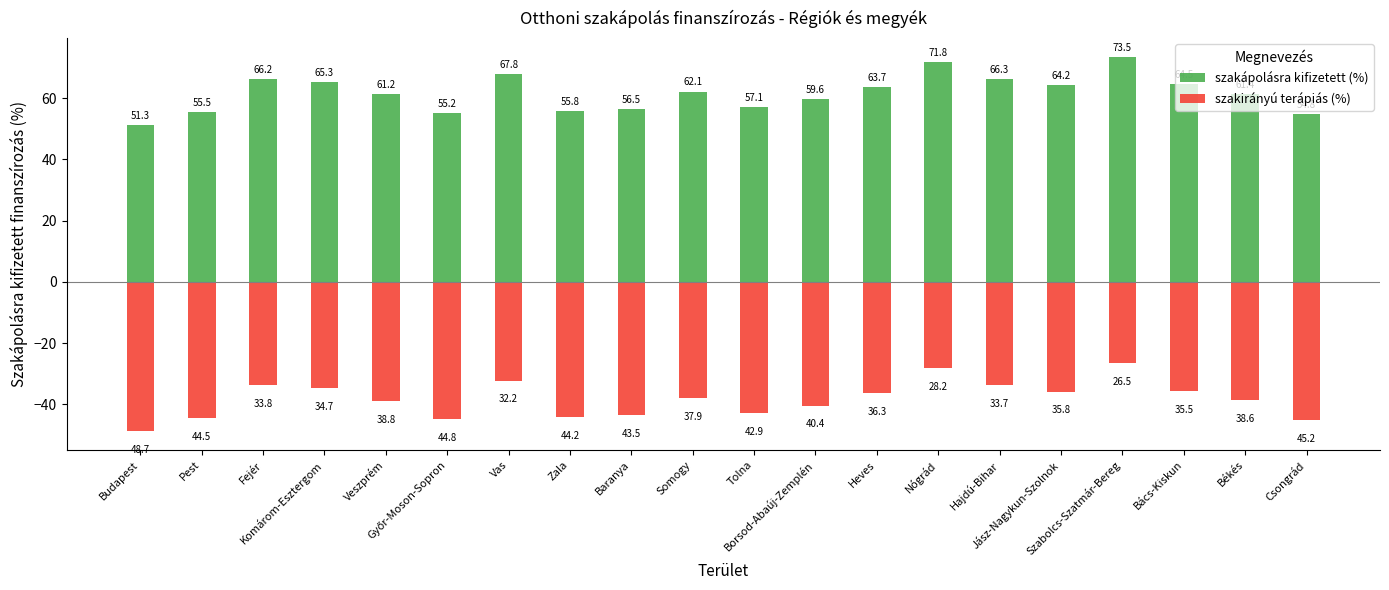

Does the chart contain any negative values?

Yes